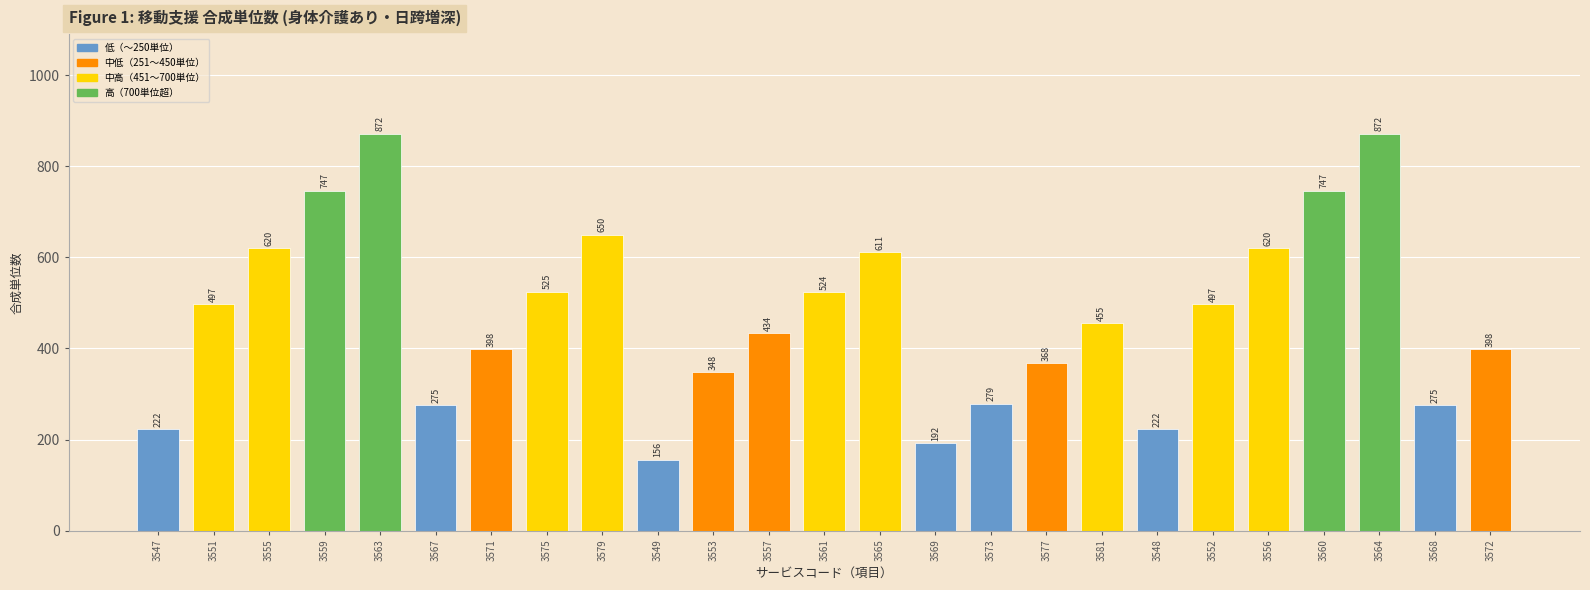

What is the difference between the values at 3575 and 3559?

222